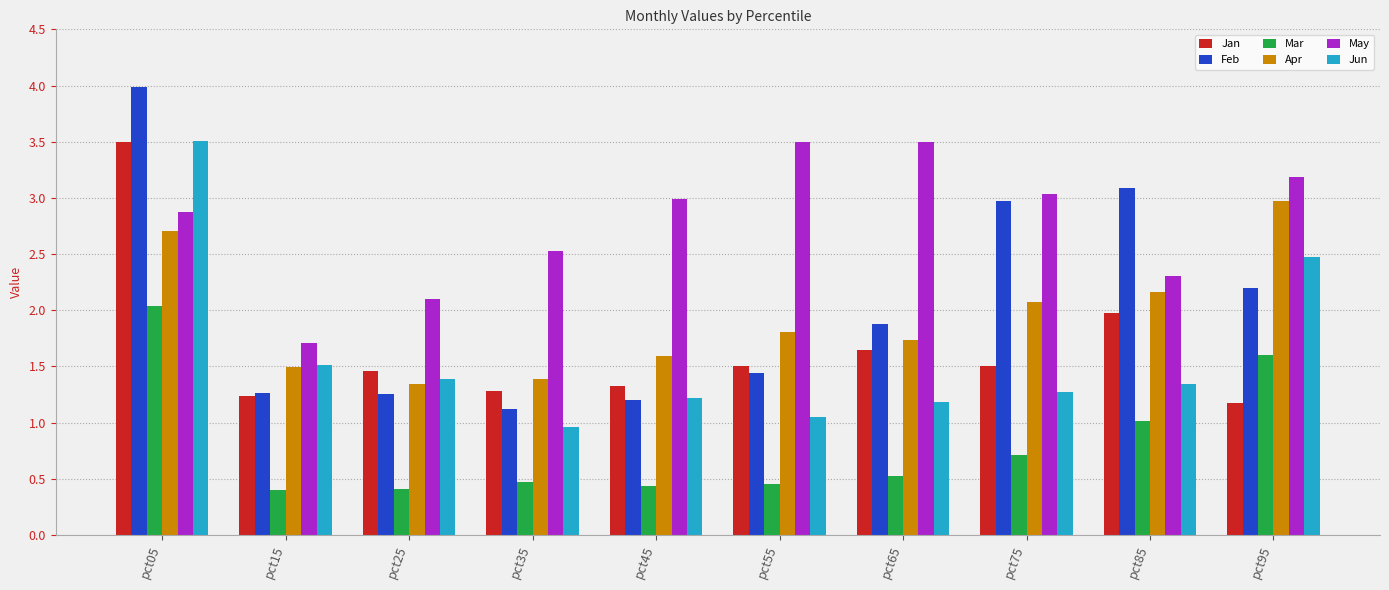

Which category has the highest value across all series?

pct05